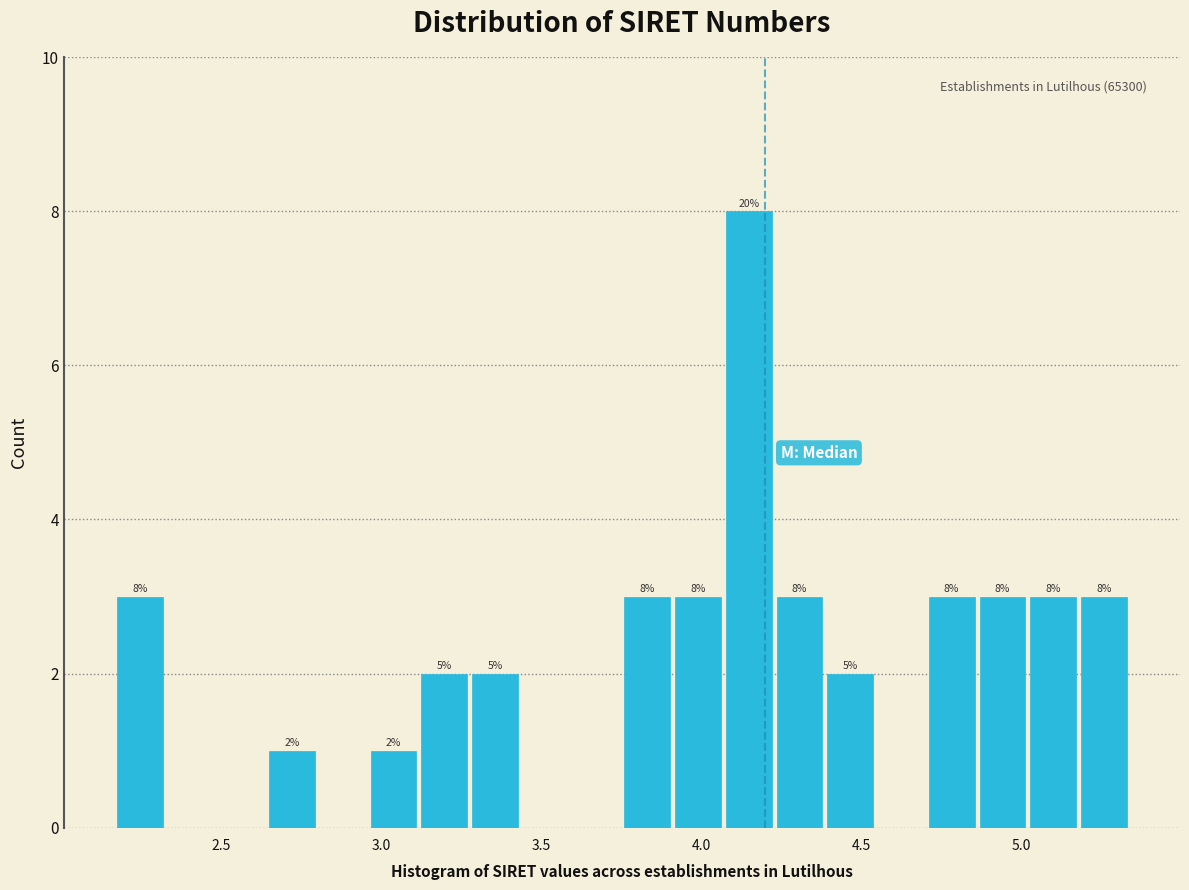

Around what value on the x-axis is the tallest bar? Give the approximate position of its centre, as read against the axis.

4.15